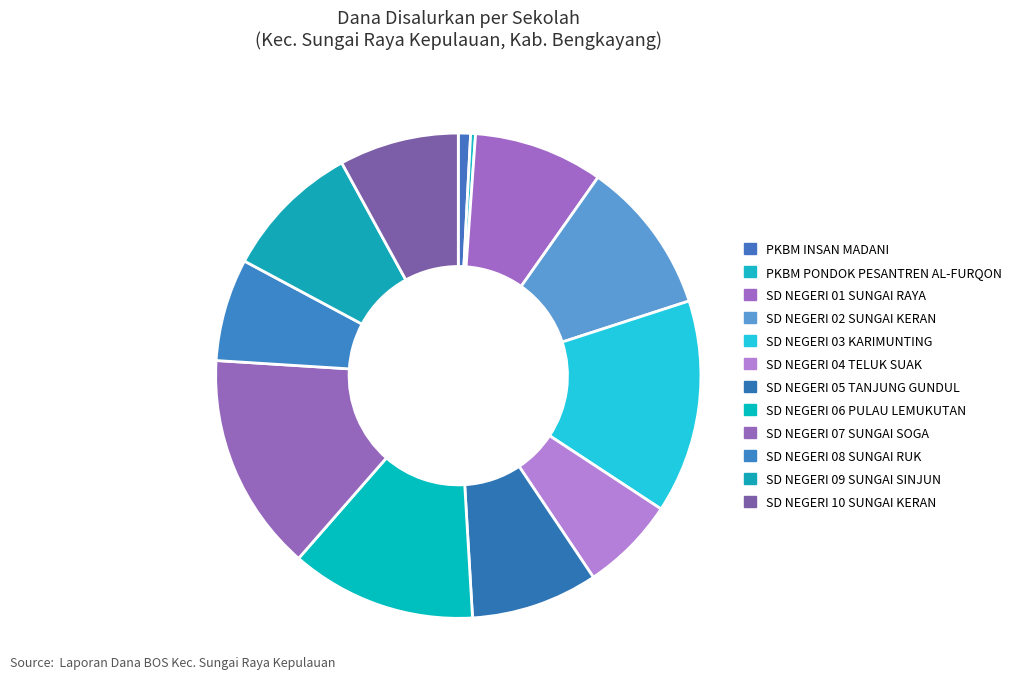

Does SD NEGERI 07 SUNGAI SOGA represent more than half of the total?

No